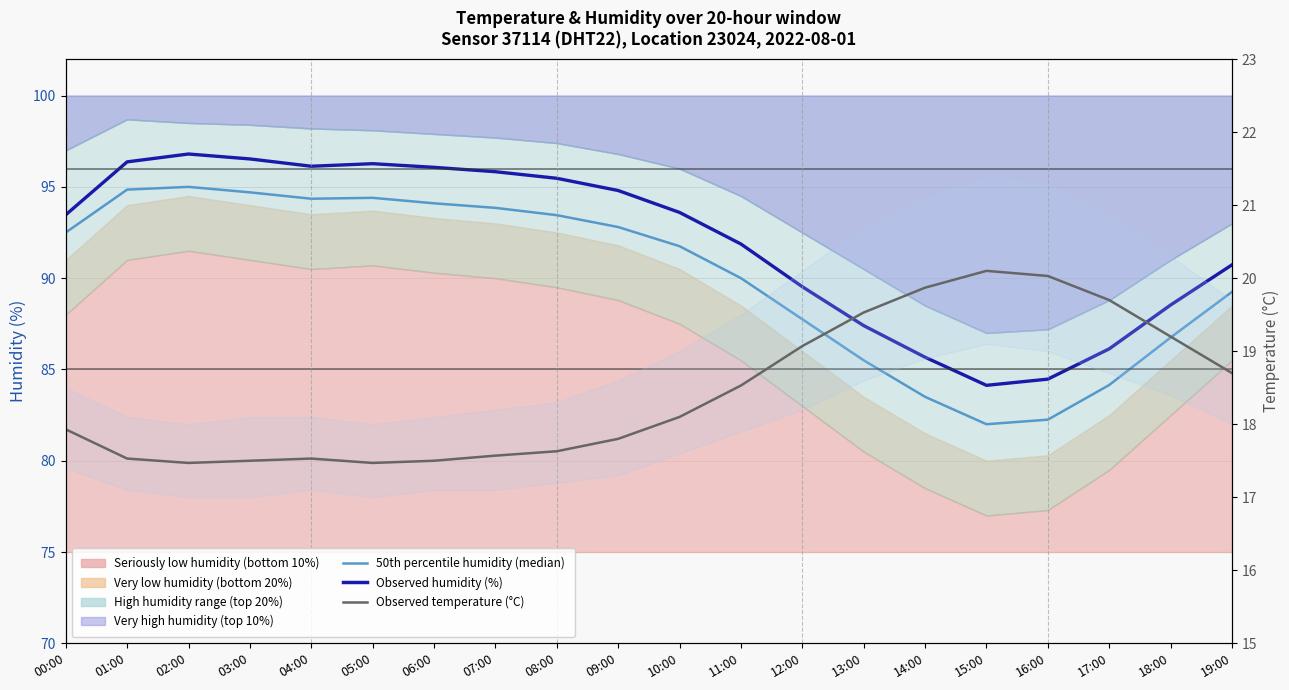

Which series changed the most between 01:00 and 03:00?

Observed humidity (%)